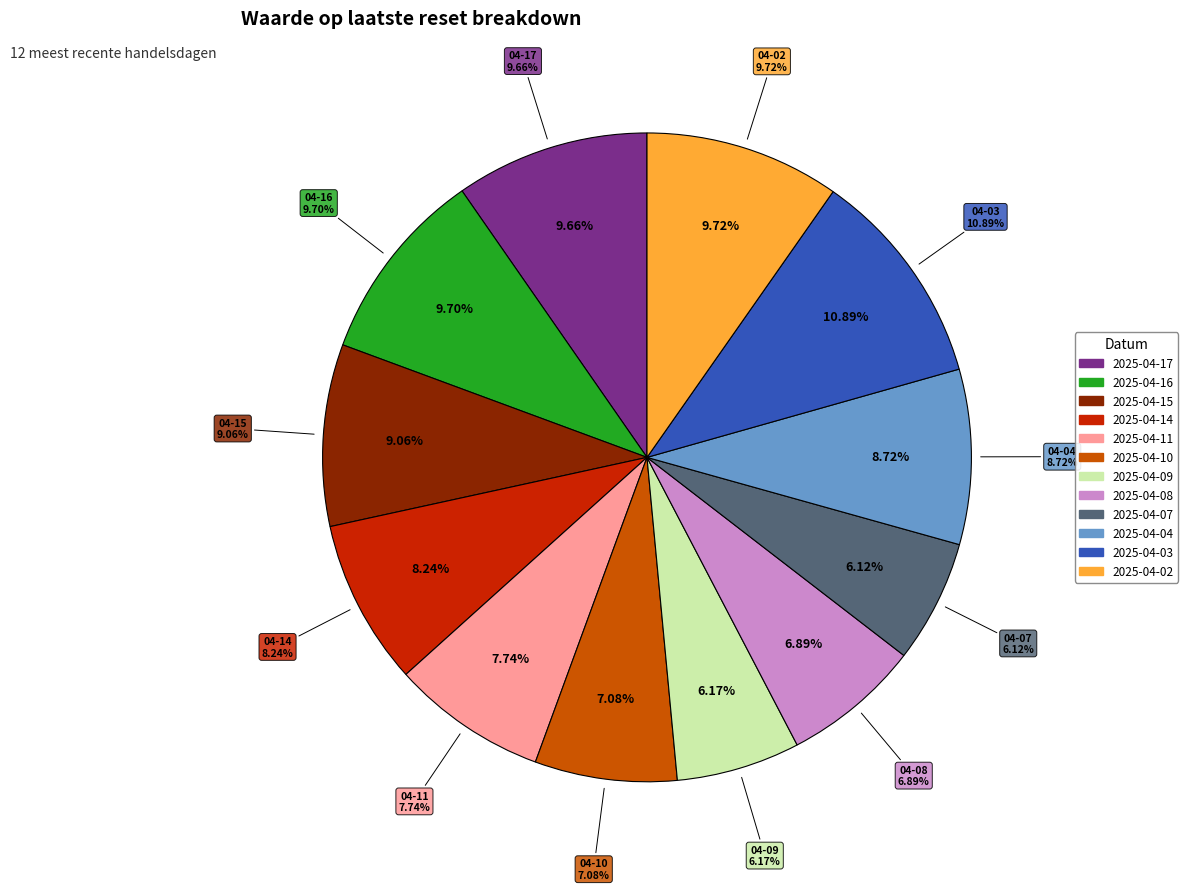

Is 2025-04-14 the majority of the pie?

No